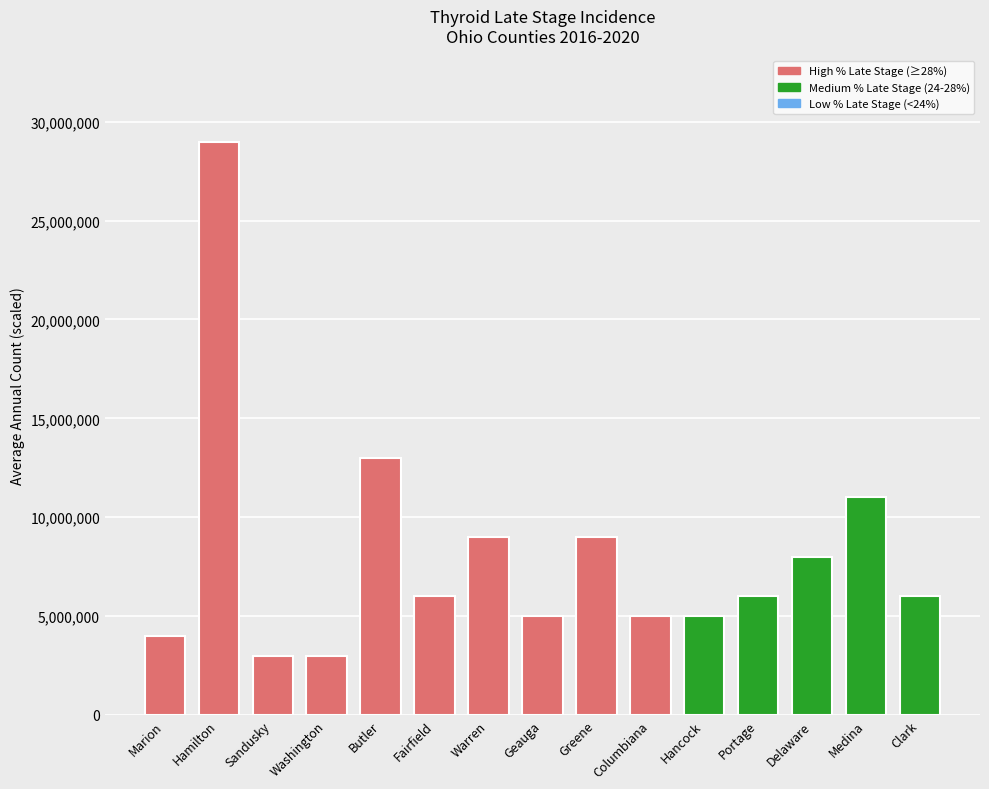

What is the maximum value shown in the chart?

29000000